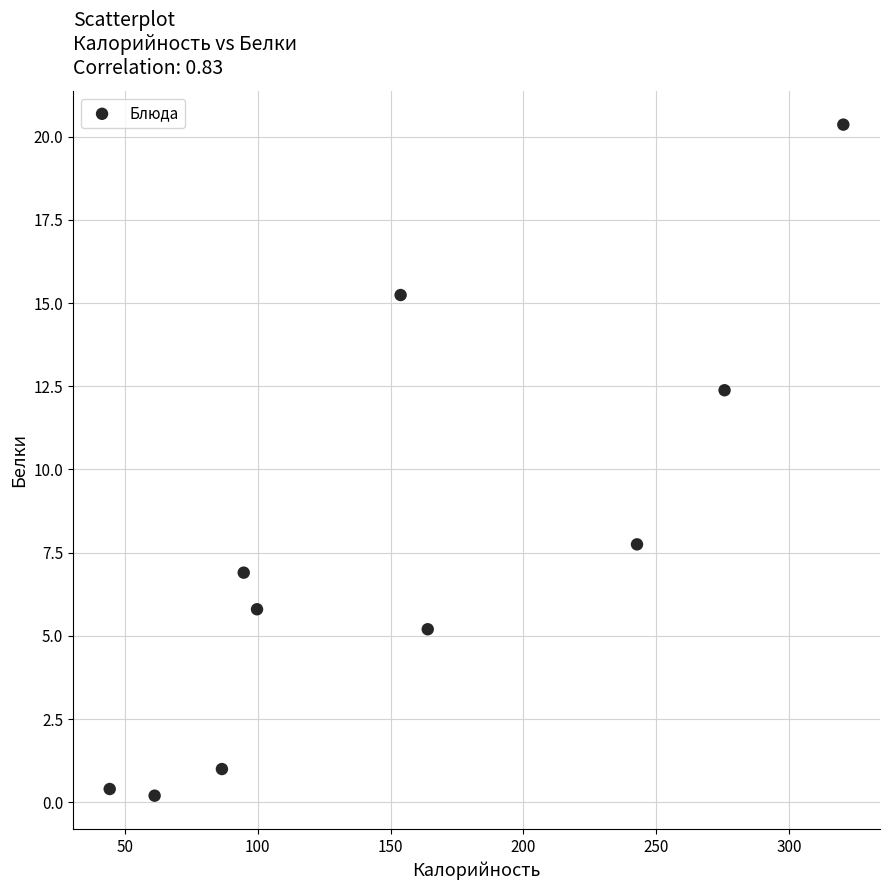

What is the average Y value?

7.5